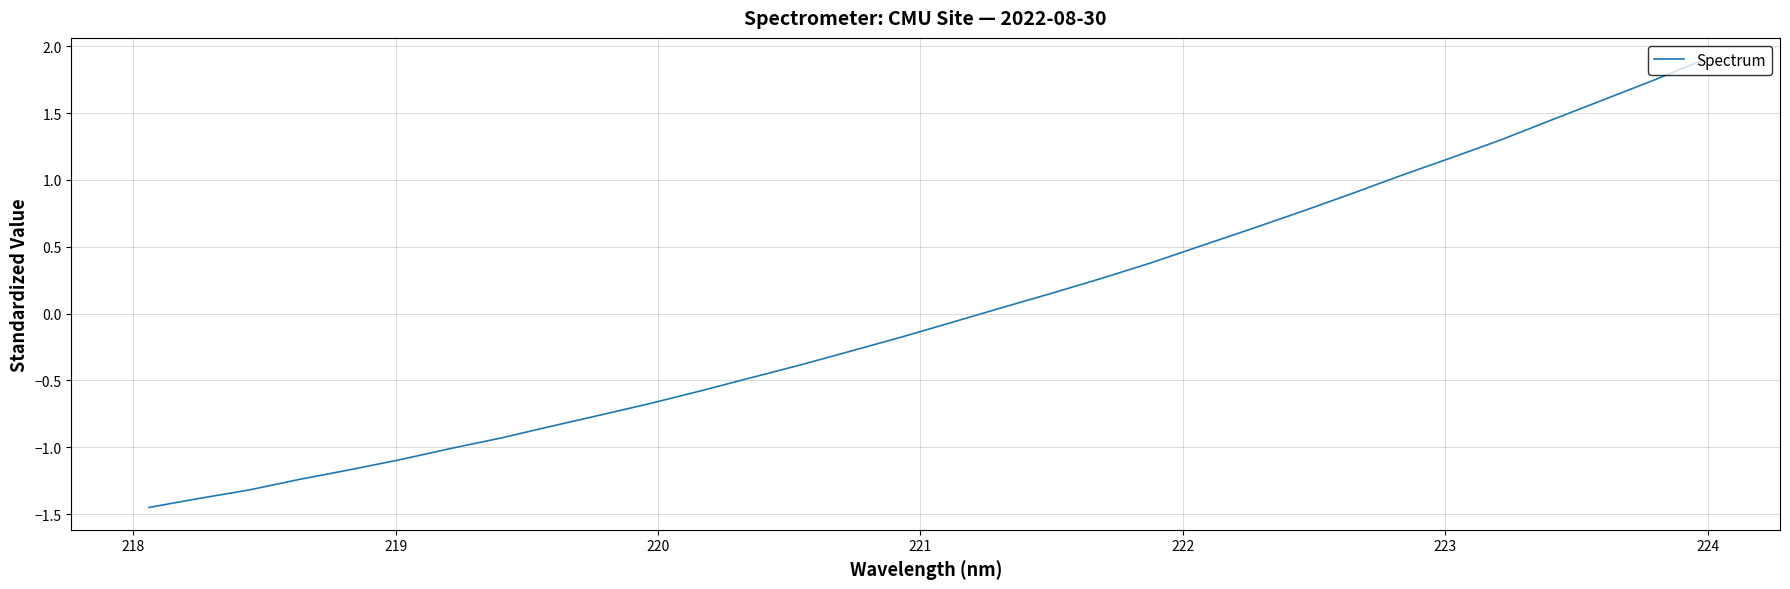

What is the difference between the maximum and minimum values?

3.3